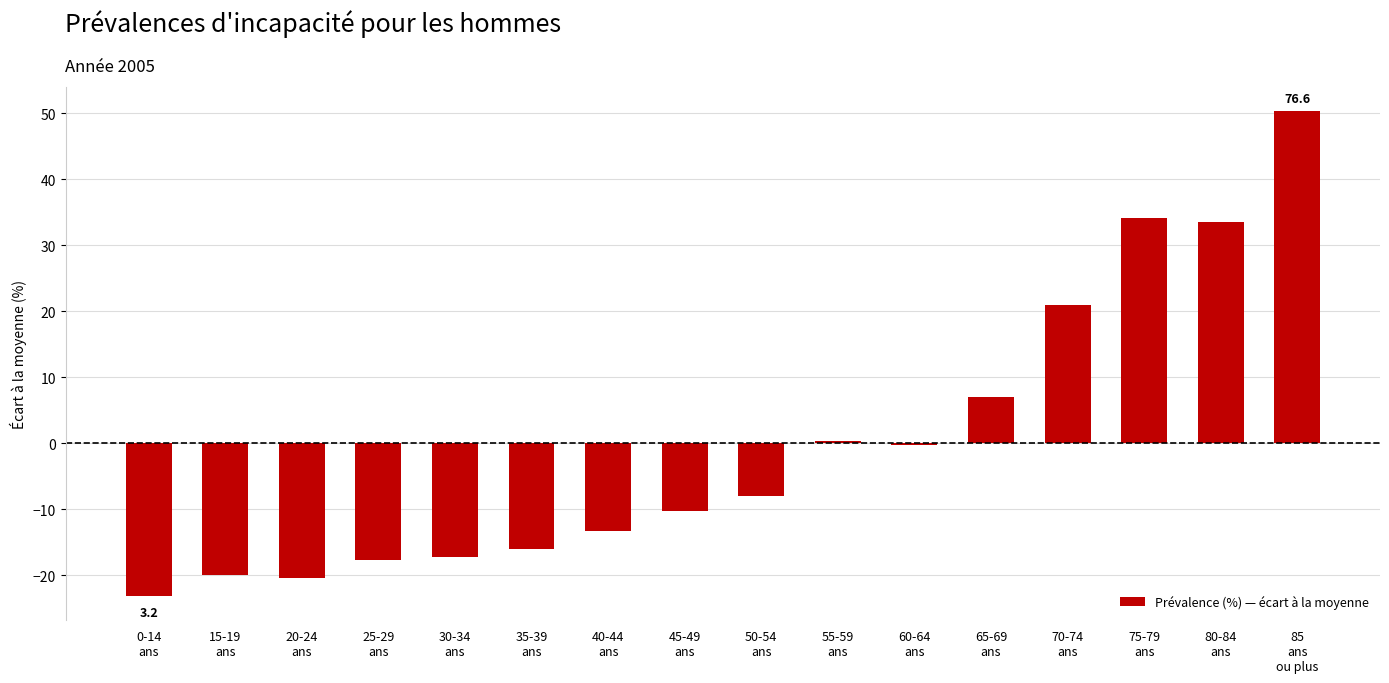

Are the bars horizontal?

No